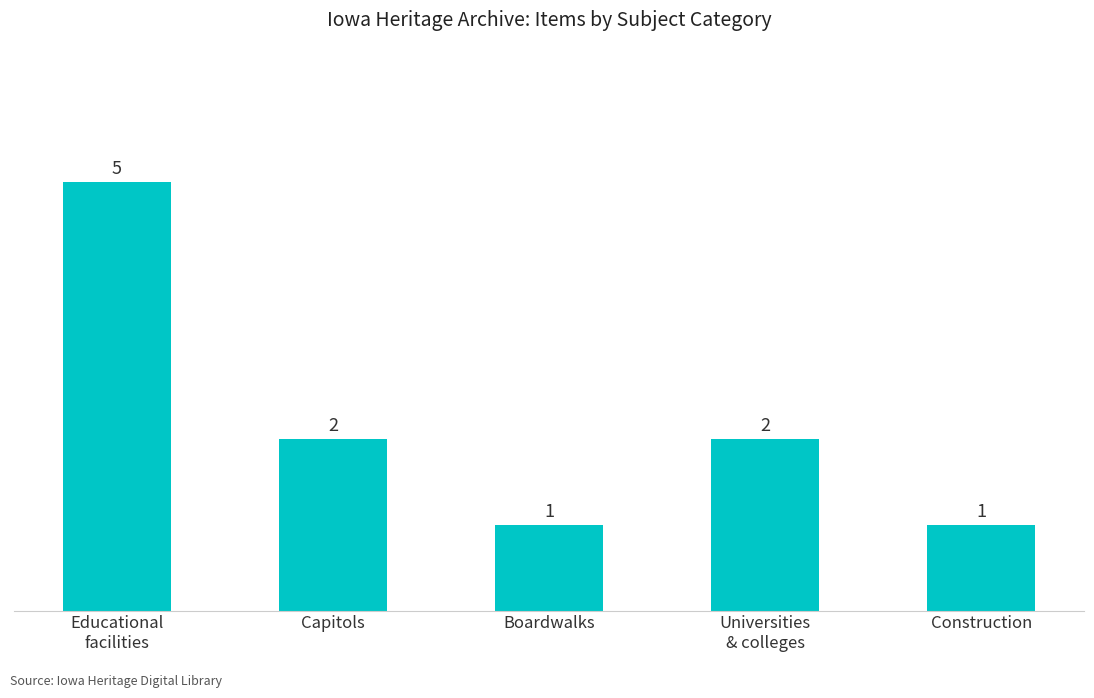

What value does the data have at Construction?

1